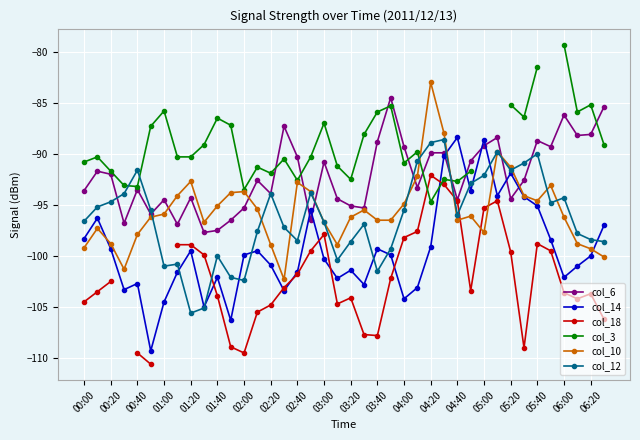

What are all the series names shown in the legend?

col_6, col_14, col_18, col_3, col_10, col_12